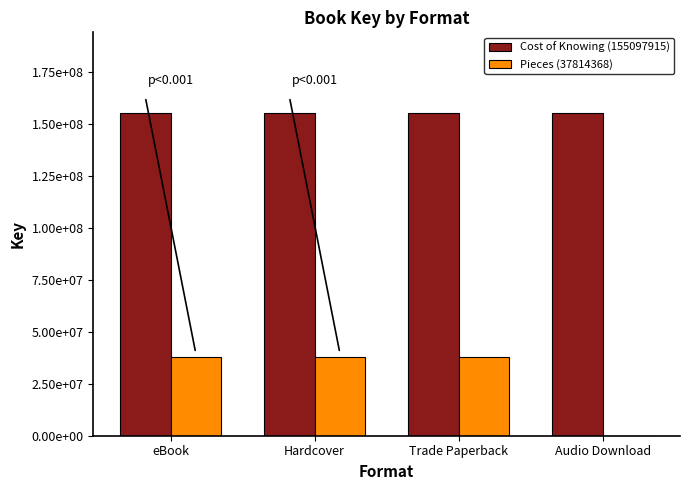

Reading right to left, what are all the values shown in this chart?

Cost of Knowing (155097915): Audio Download=155097915	Trade Paperback=155097915	Hardcover=155097915	eBook=155097915
Pieces (37814368): Audio Download=0	Trade Paperback=37814368	Hardcover=37814368	eBook=37814368